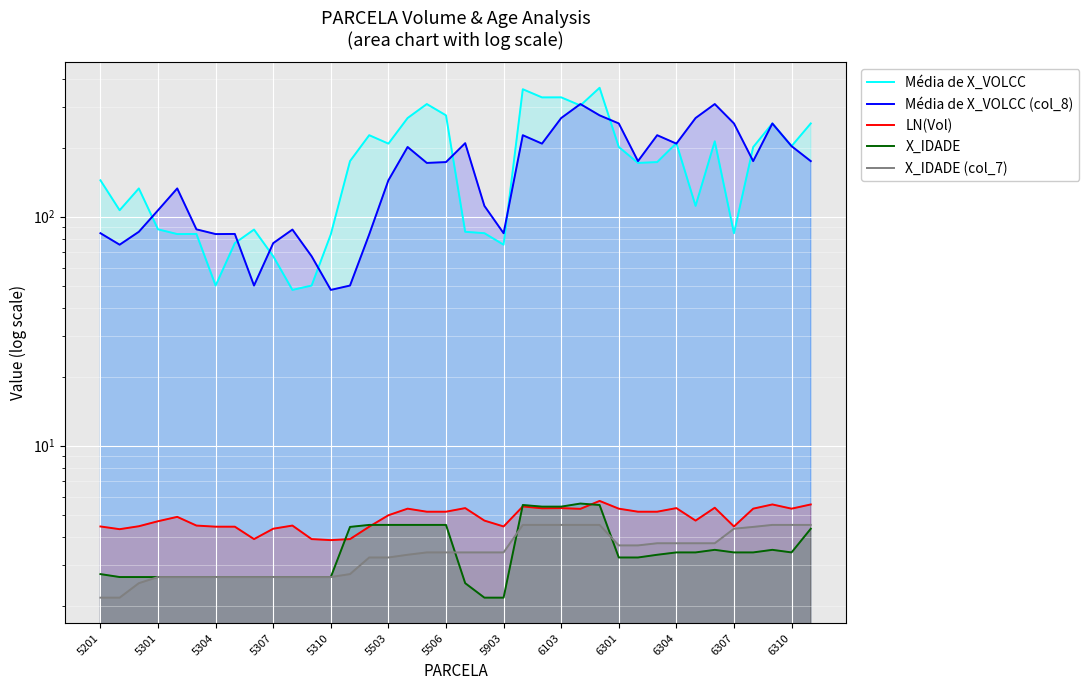

How many data points in LN(Vol) are above 4?

34